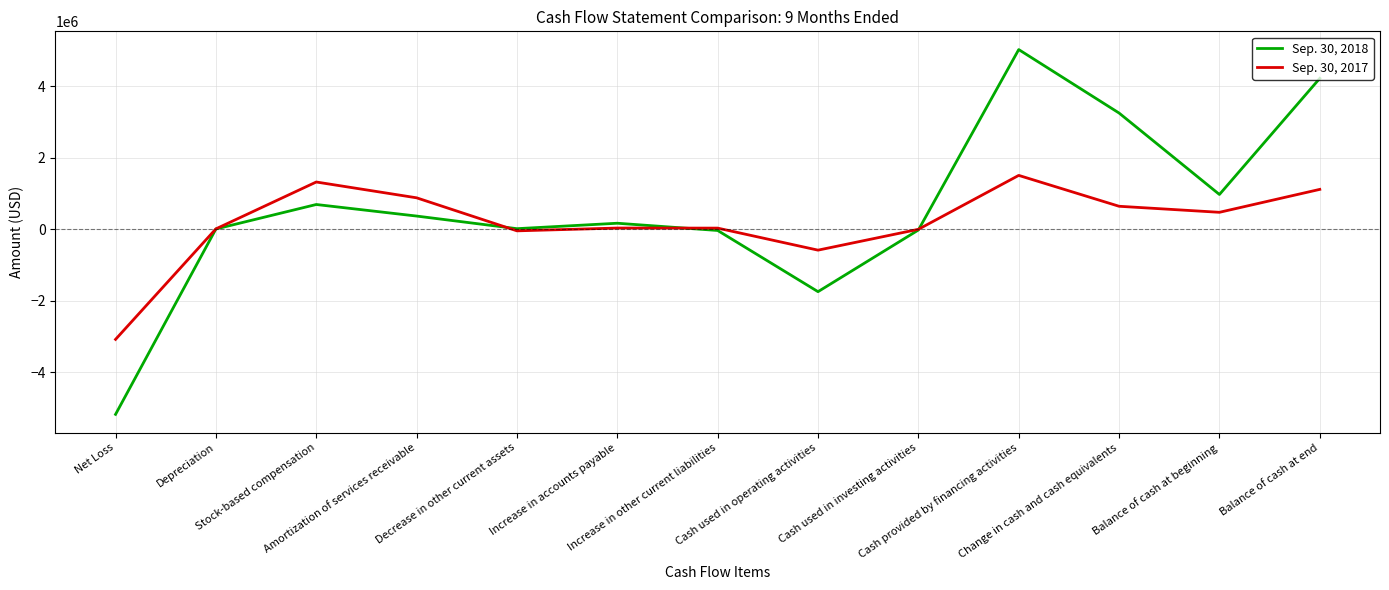

List the series in order of their overall mean, lowest first.

Sep. 30, 2017, Sep. 30, 2018